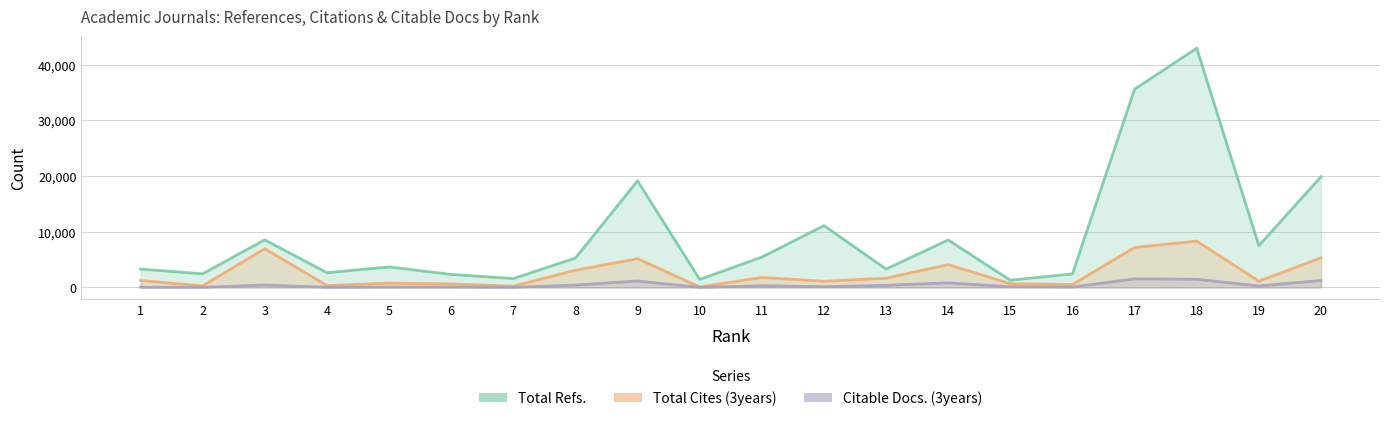

True or false: Citable Docs. (3years) and Total Refs. cross at least once.

False